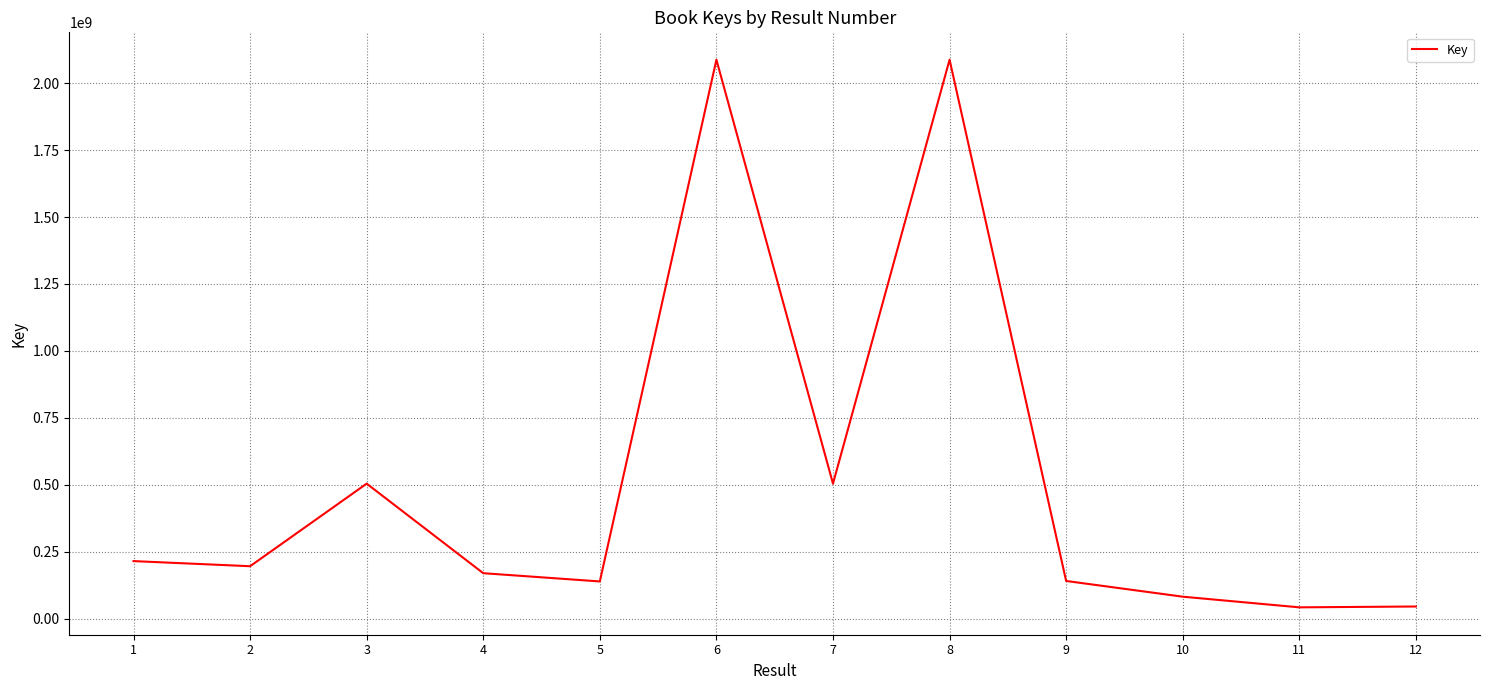

True or false: the data has more than 1 interior local peaks.

True